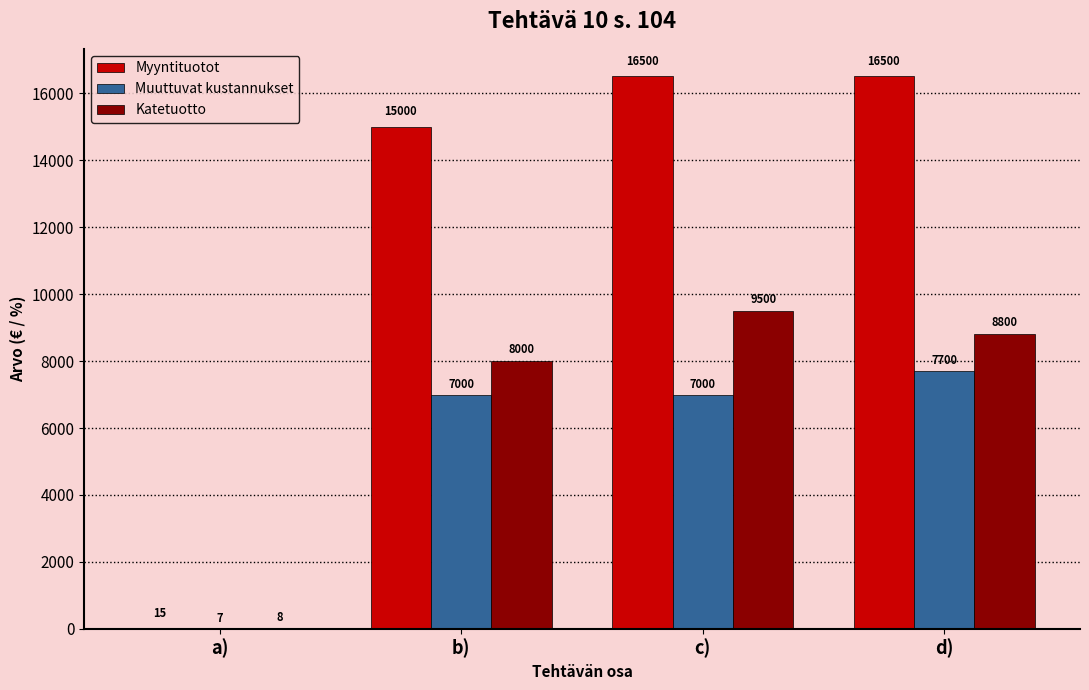

Read the Katetuotto value at a).

8